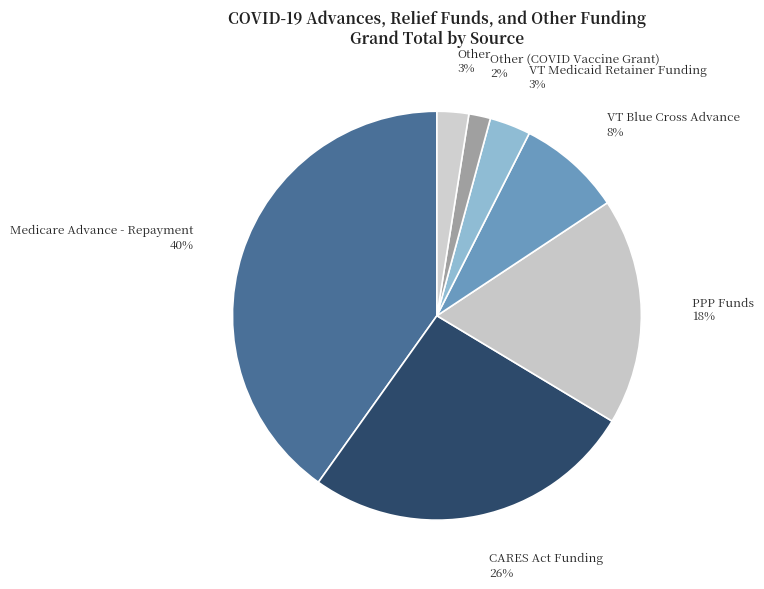

What percentage is the VT Blue Cross Advance slice, to the nearest percent?

8%